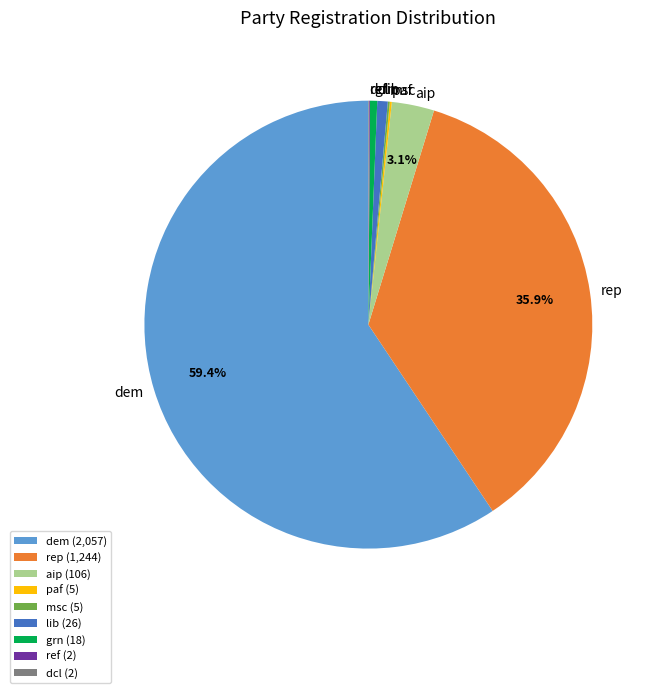

Is there any slice that represents more than half of the pie?

Yes